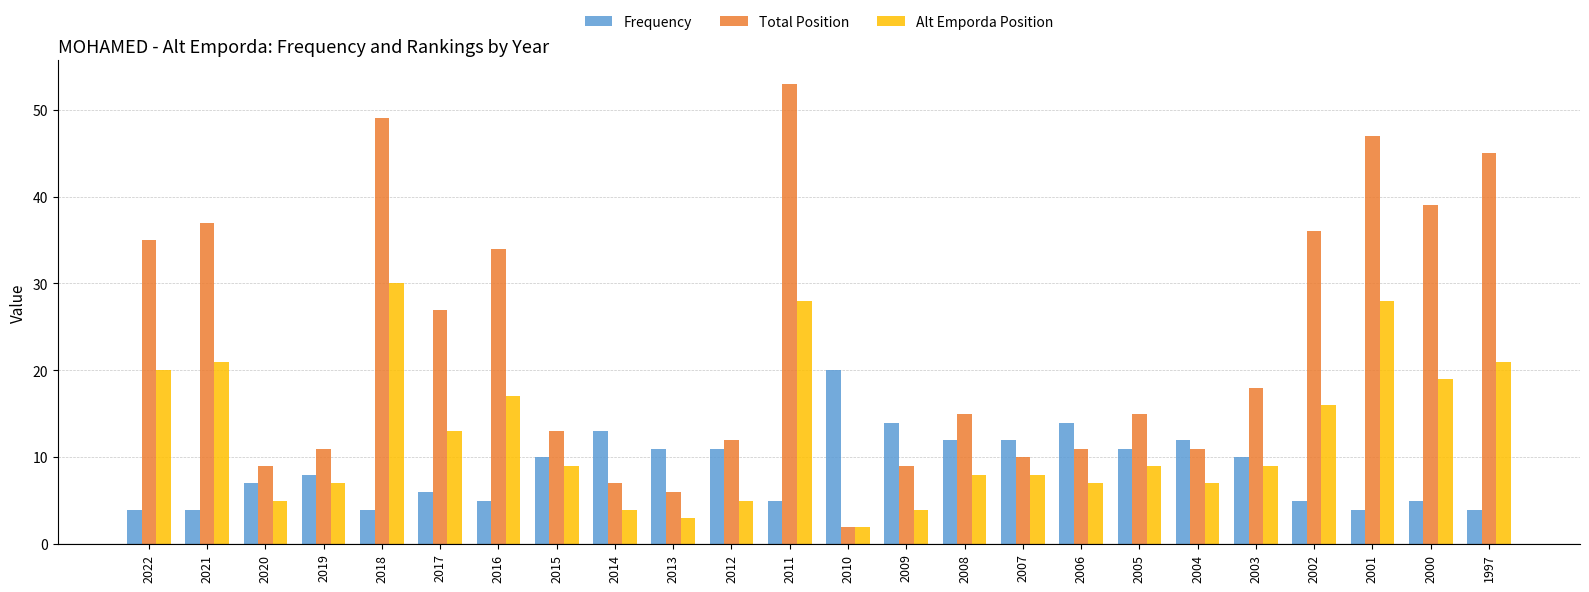

What is the value of the Alt Emporda Position bar at the 20th from the left?

9